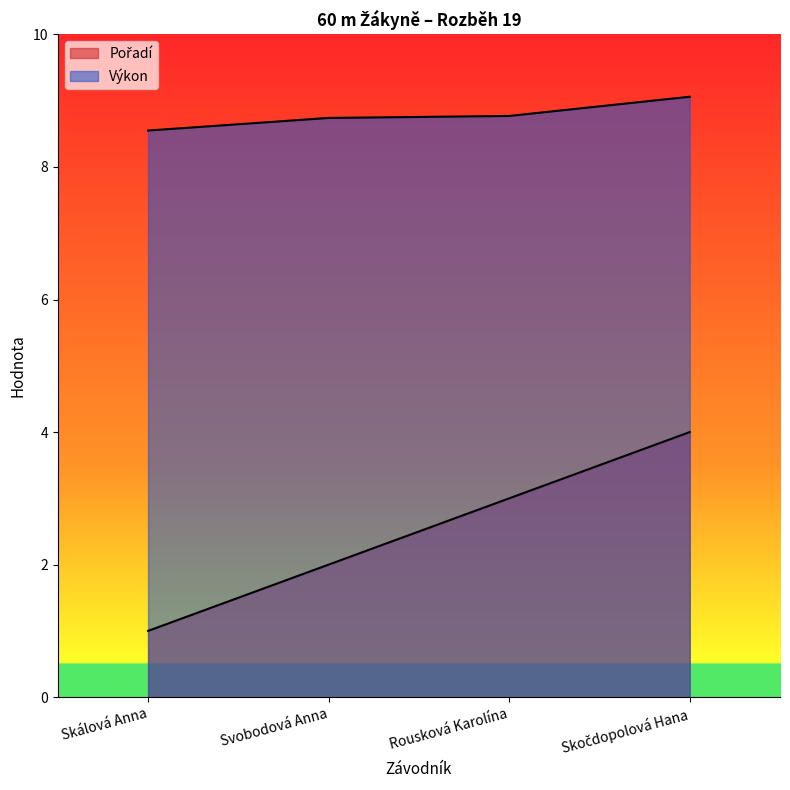

Is the value of Pořadí at Skálová Anna greater than the value of Výkon at Rousková Karolína?

No